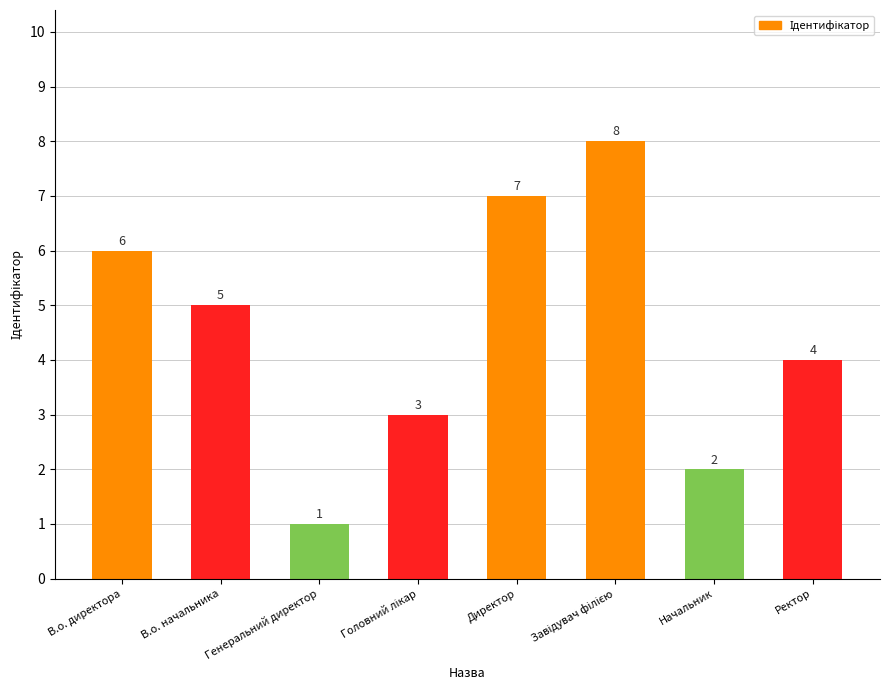

What position from the left is В.о. директора?

1